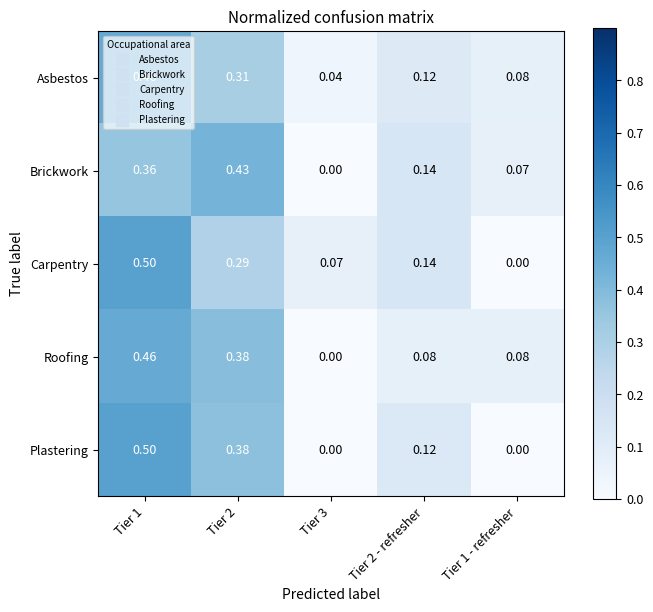

Between Tier 2 and Tier 3, which series saw the biggest shift?

Brickwork